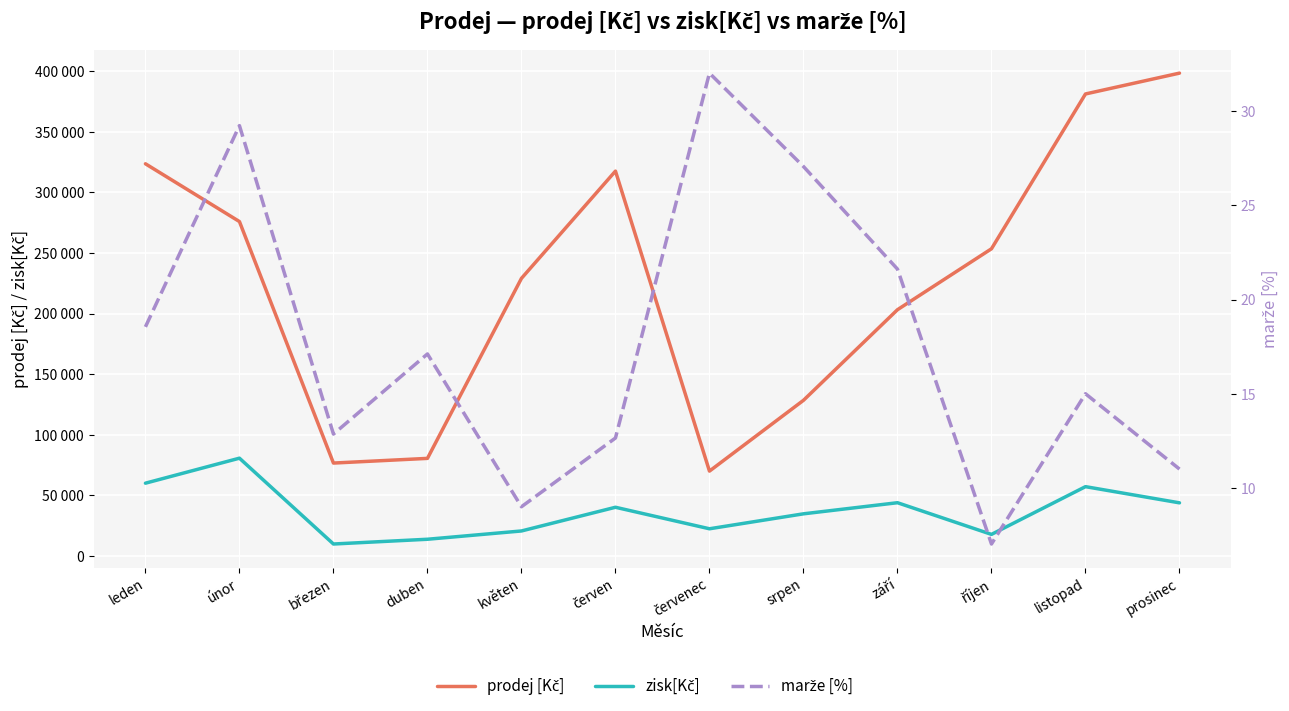

At which label is marže [%] closest to 19?

leden